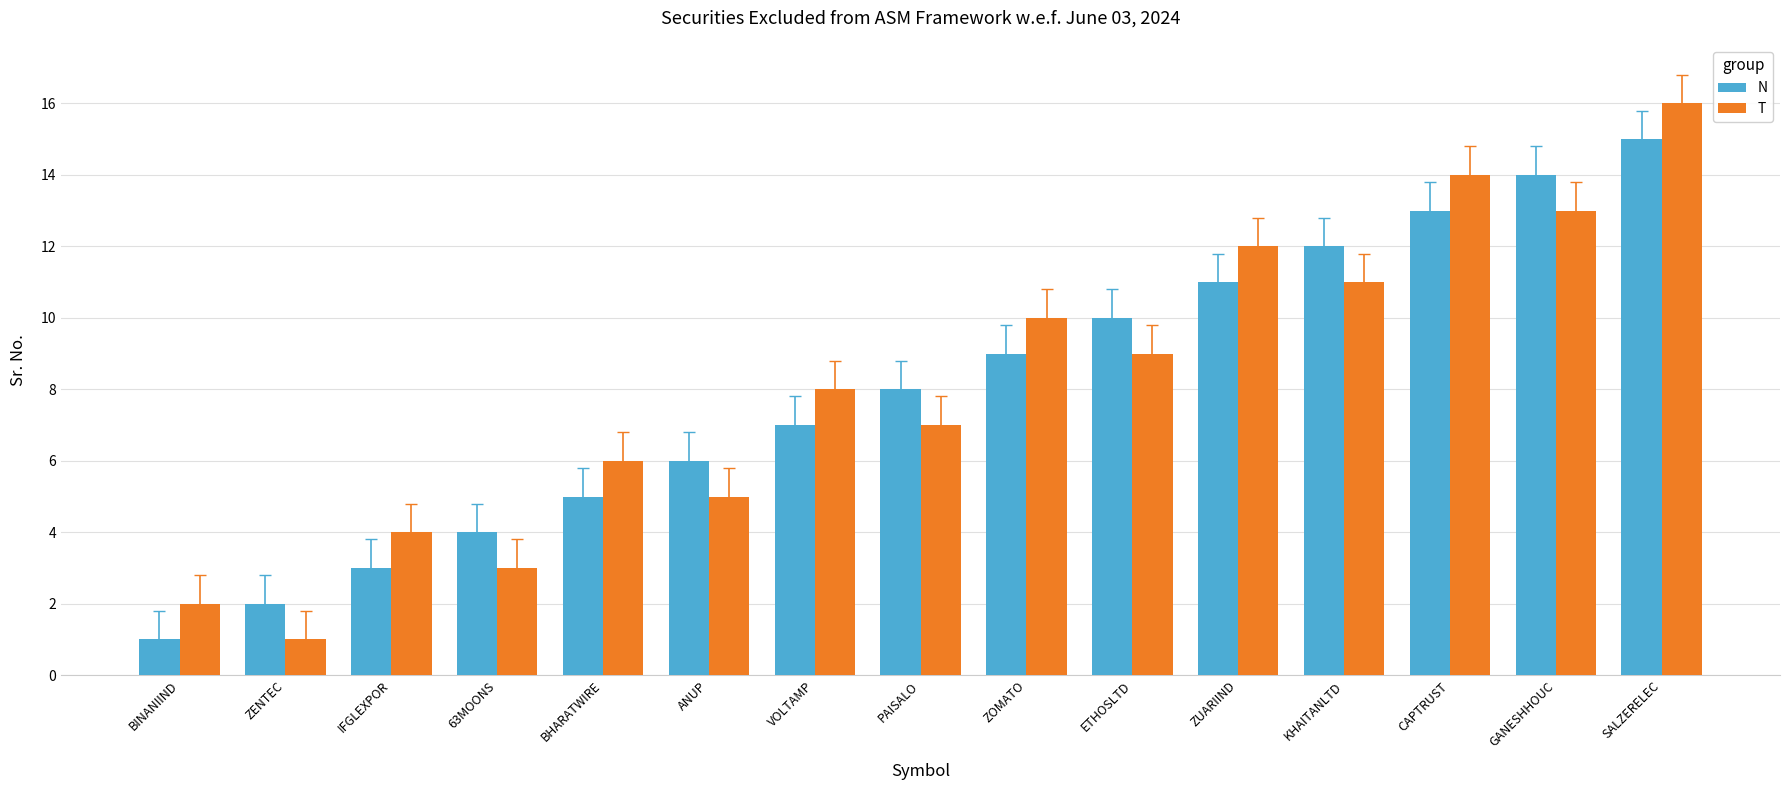

What is the sum of the N values at SALZERELEC and KHAITANLTD?

27